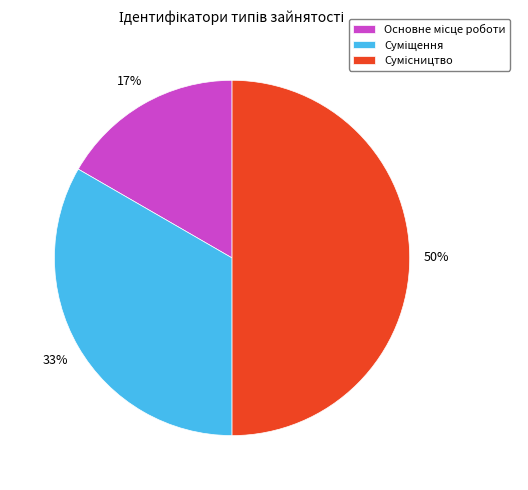

How many segments does this pie chart have?

3